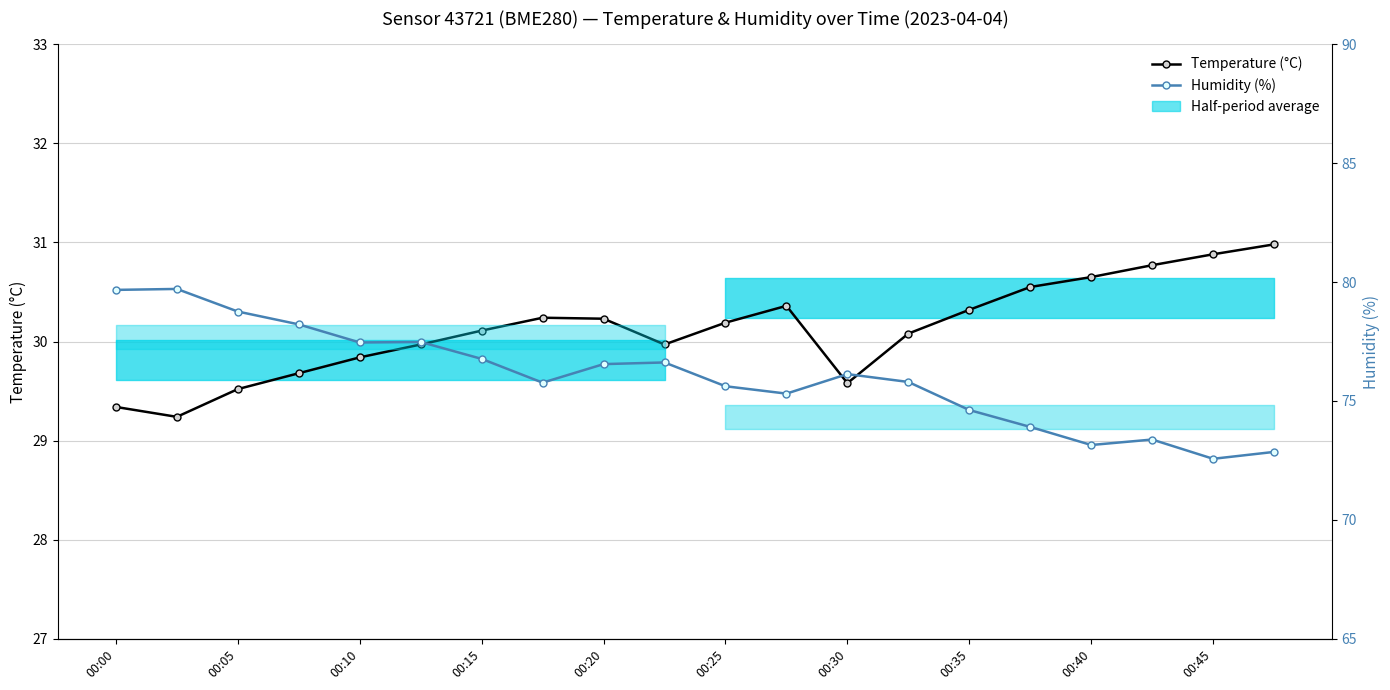

Which series has the largest range (max minus min)?

Humidity (%)